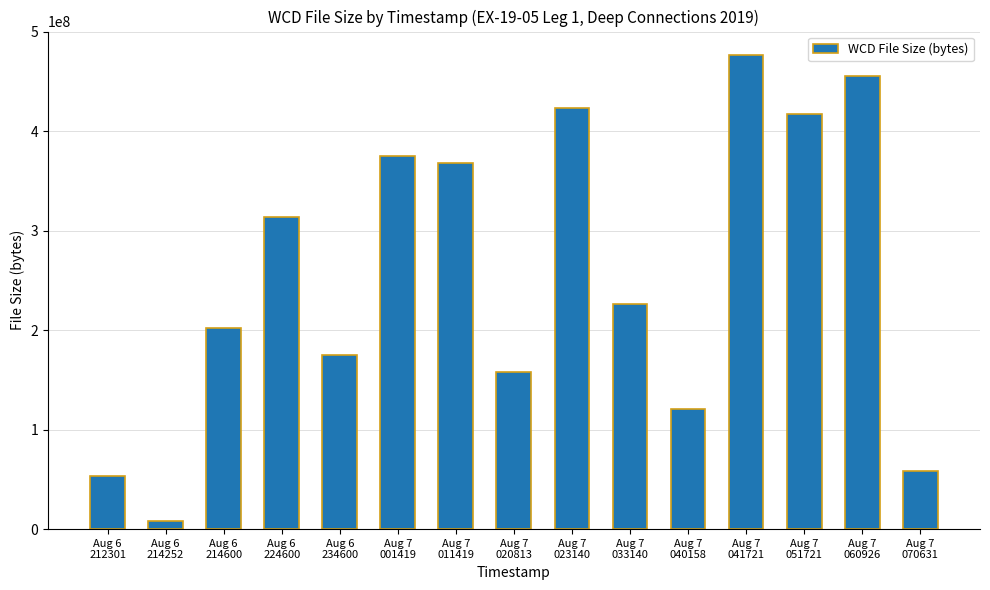

Reading right to left, list all the values displayed in this chart.

58208252	455610014	417290864	476201562	120427426	225827766	423365516	157678194	368206246	374460590	174607002	314009782	201658358	8481838	53208014